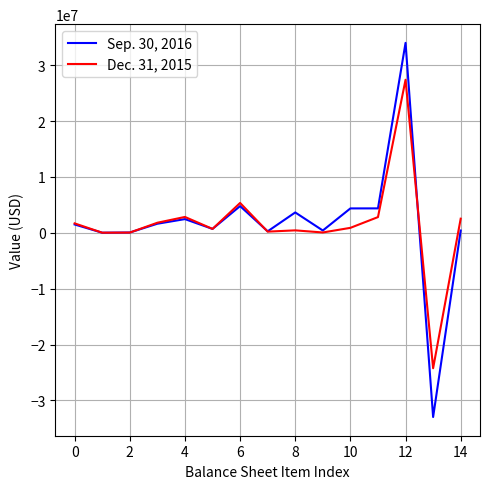

What is the average value of the Dec. 31, 2015 series?

1503288